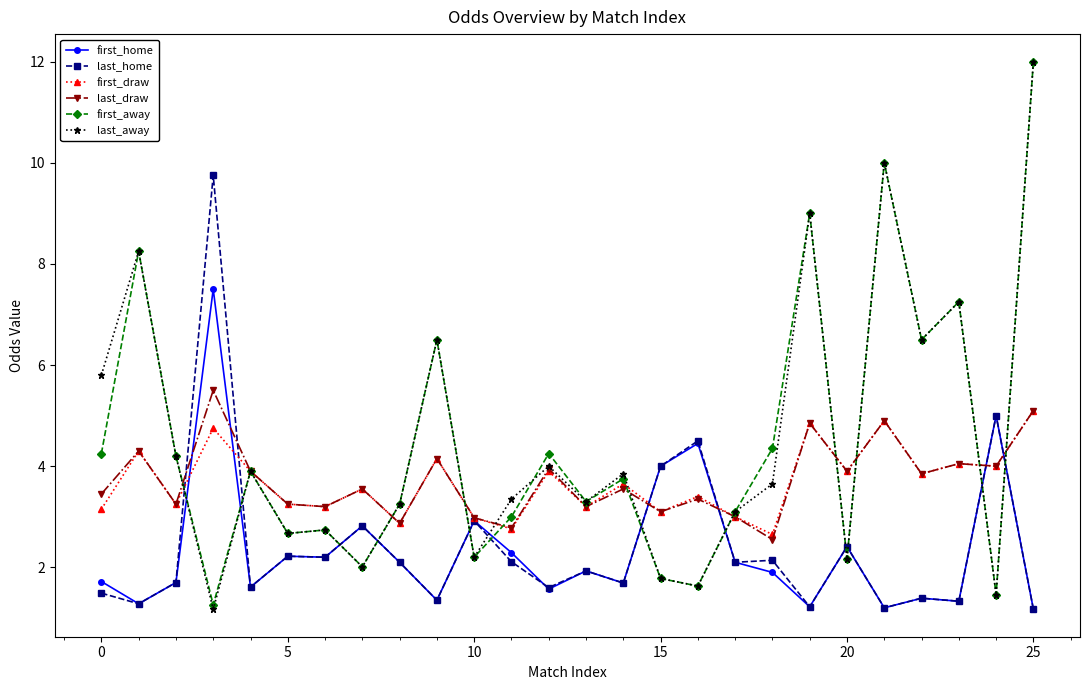

After their last crossing, which series has the higher values: last_draw or last_away?

last_away